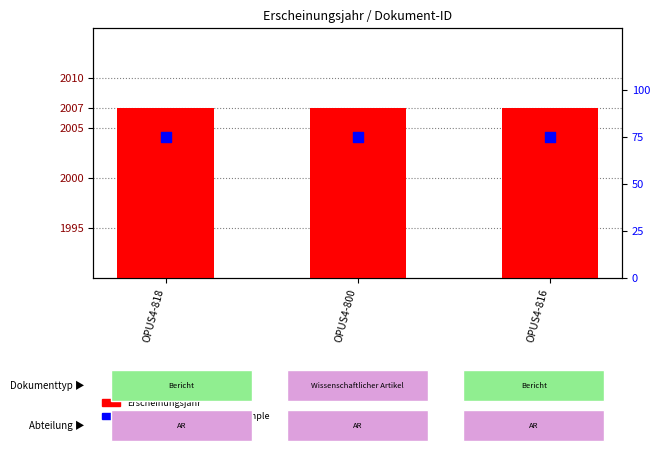

Which series reaches the minimum Y coordinate?

percentile rank within the sample